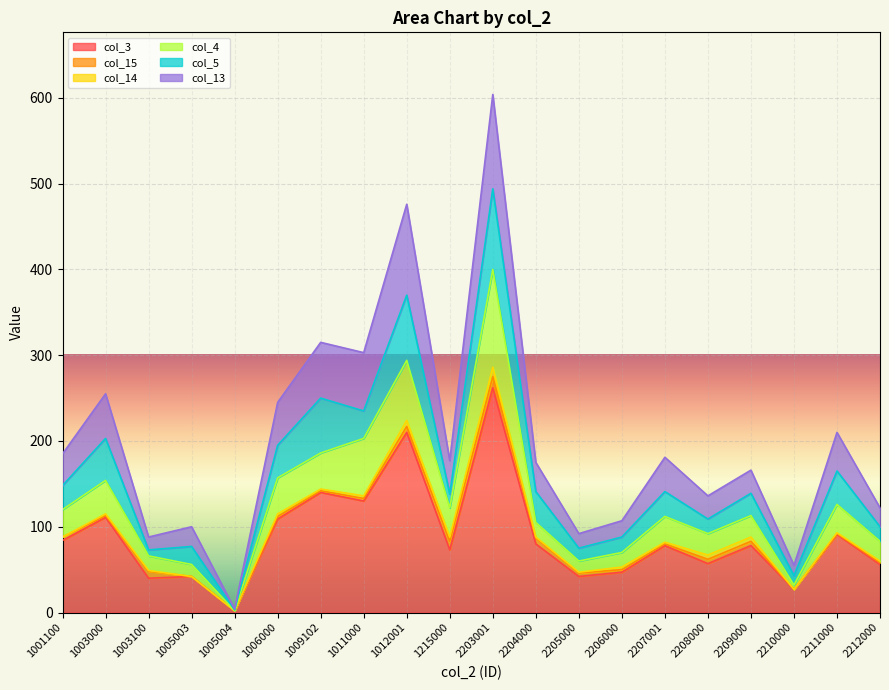

Where is col_3 nearest to the value 132?

1011000